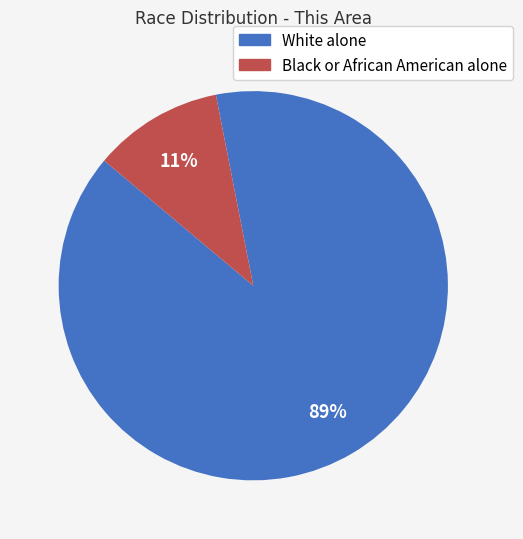

Is White alone the majority of the pie?

Yes